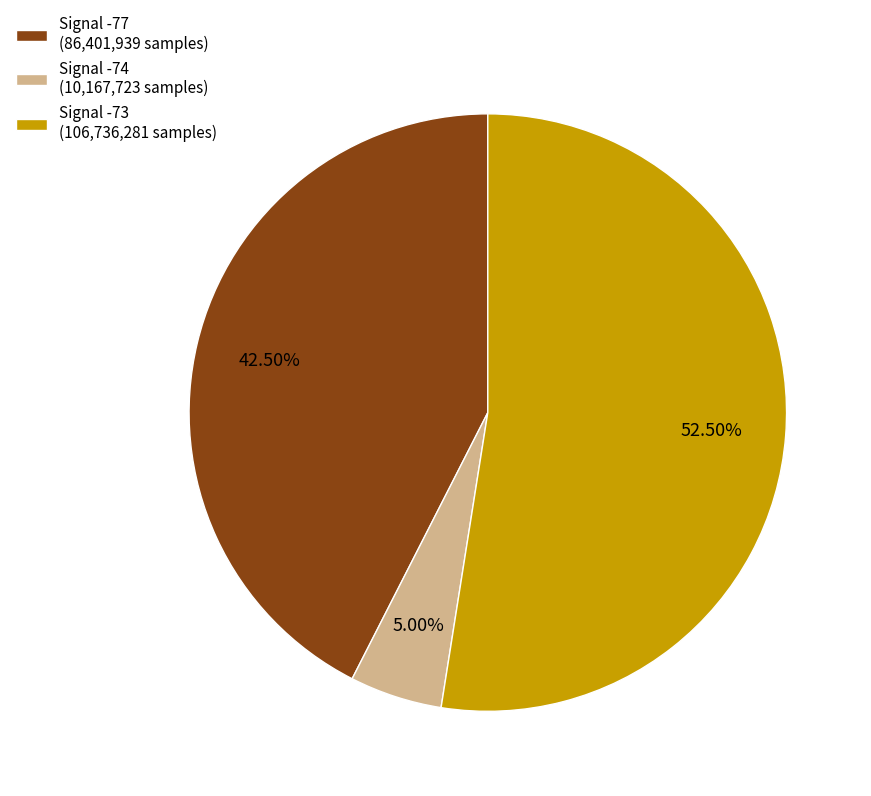

Does Signal -77 (86,401,939 samples) account for over 50% of the chart?

No